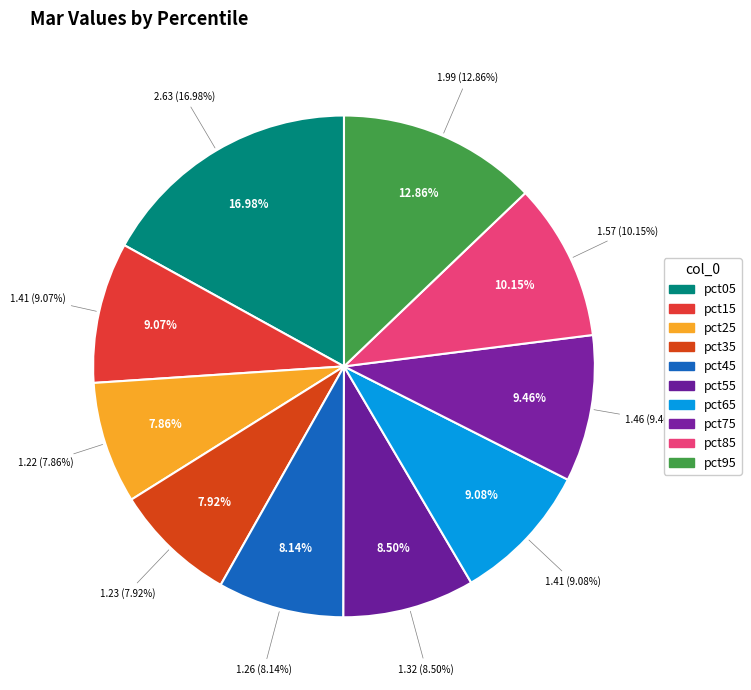

Is it true that pct05 is 17% of the pie?

True